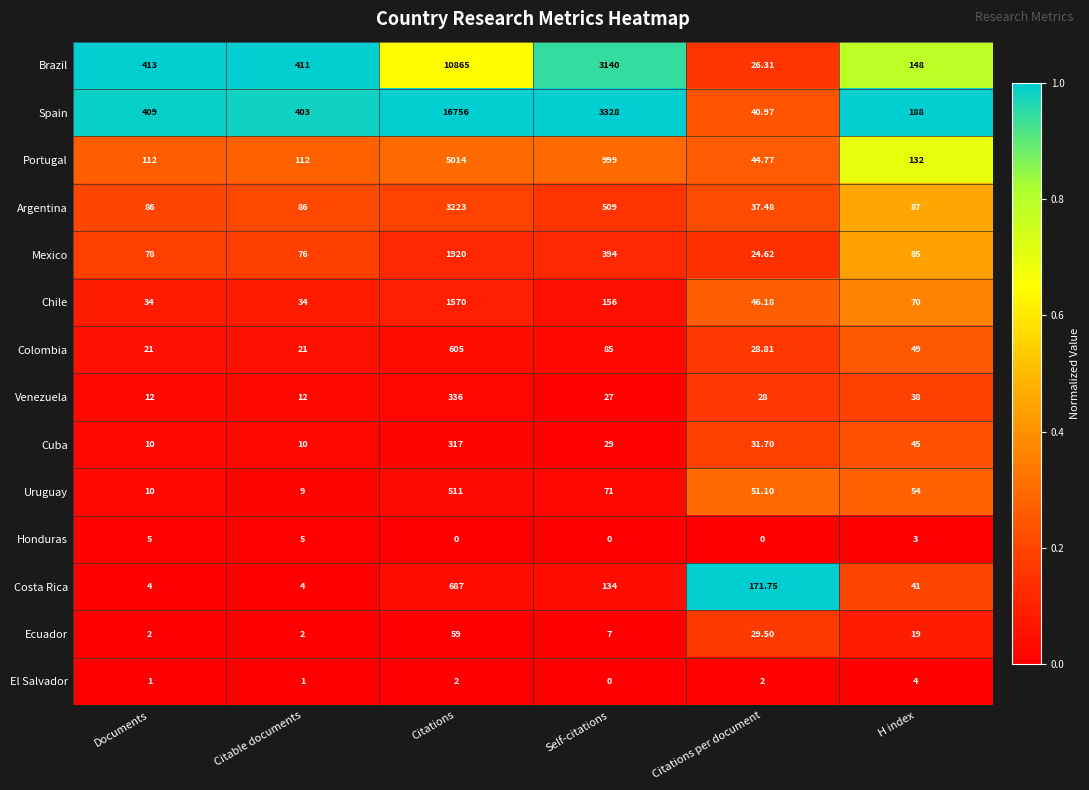

Which series has the largest total across all categories?

Spain